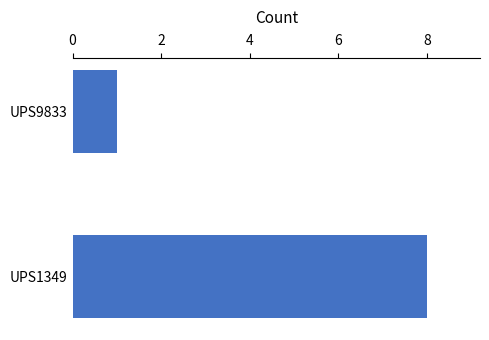

True or false: the data shows 11 at UPS1349.

False